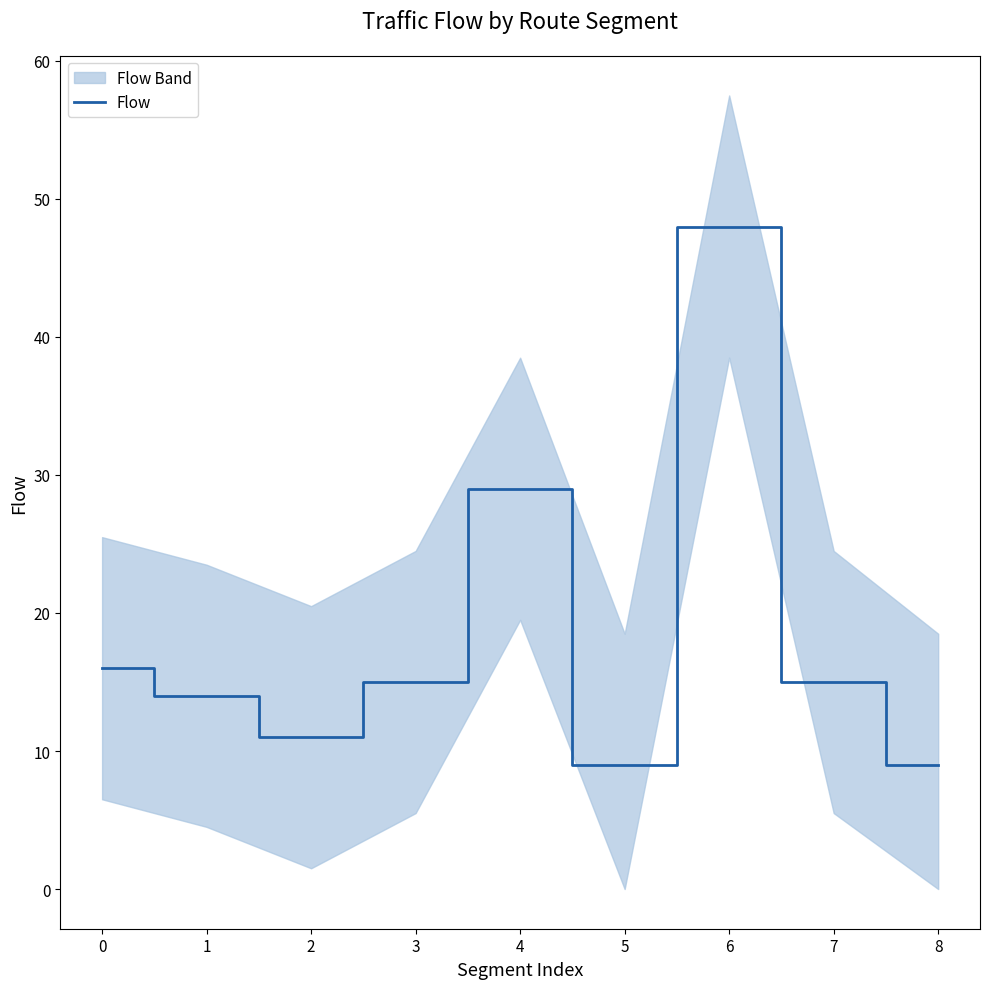

What is the maximum value for Flow?

48